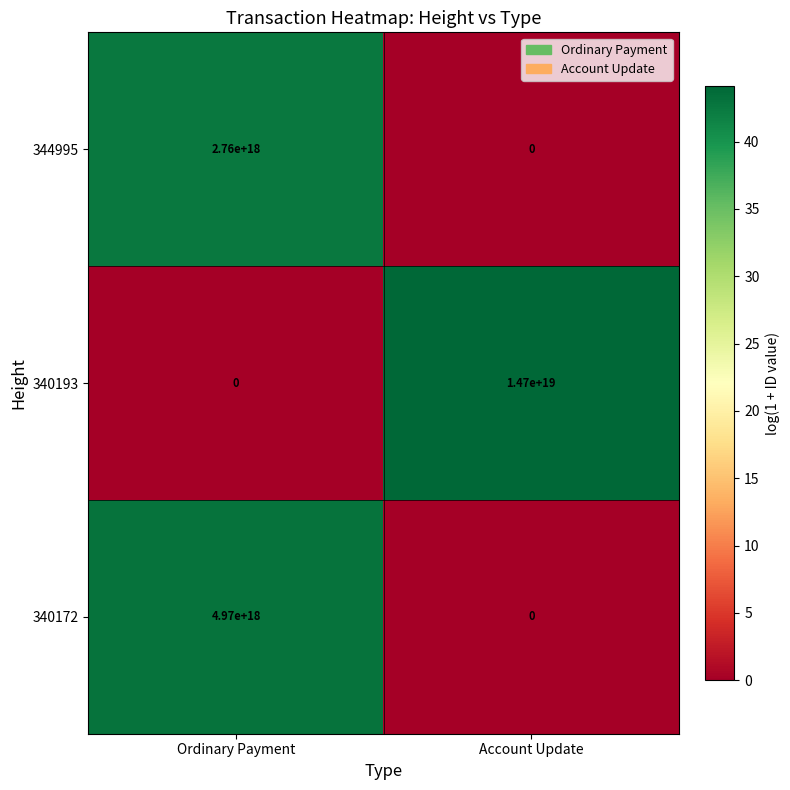

The 340193 series shows 14700000000000000000 at Account Update. True or false?

True